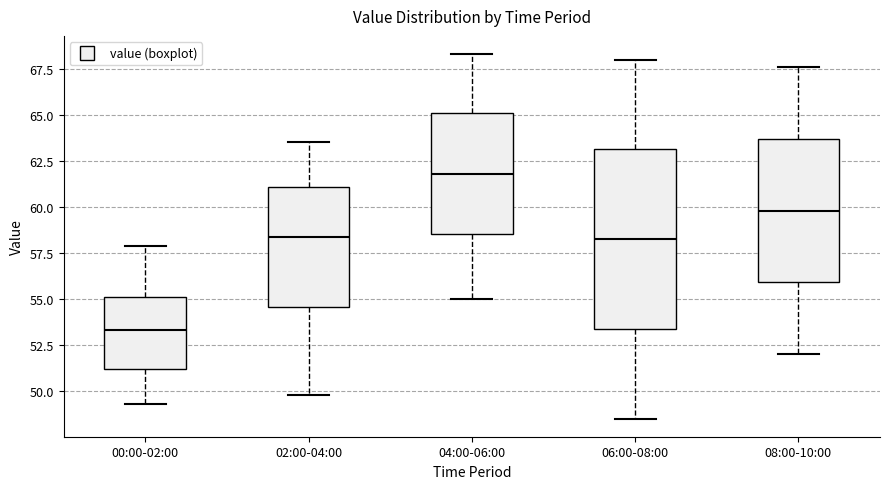

Where is the lower edge of the box for 06:00-08:00 on the y-axis? The values are not printed on the chart, so give them approximately, as read against the axis.

53.5